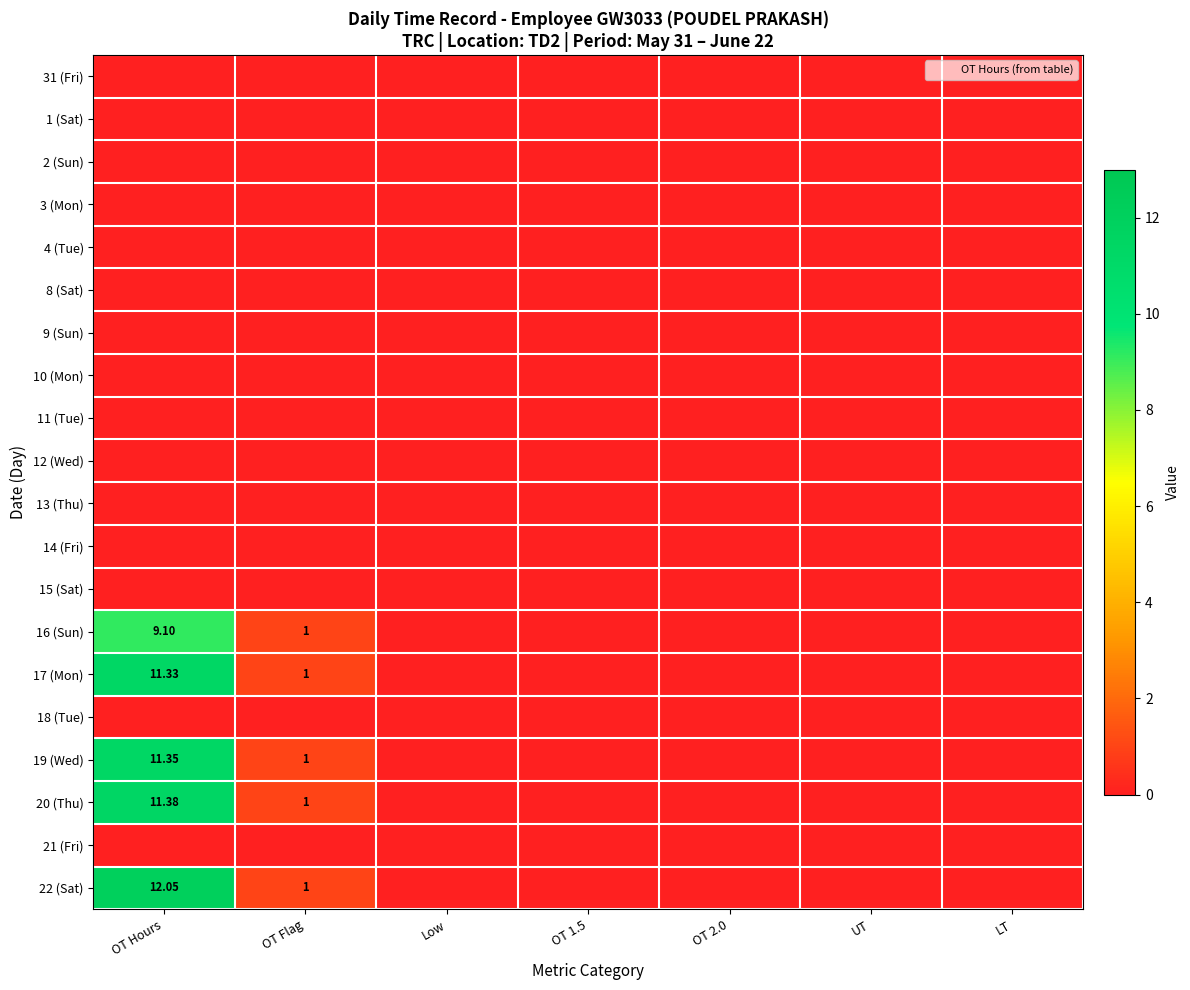

Rank the categories by 17 (Mon) value from lowest to highest.

Low, OT 1.5, OT 2.0, UT, LT, OT Flag, OT Hours